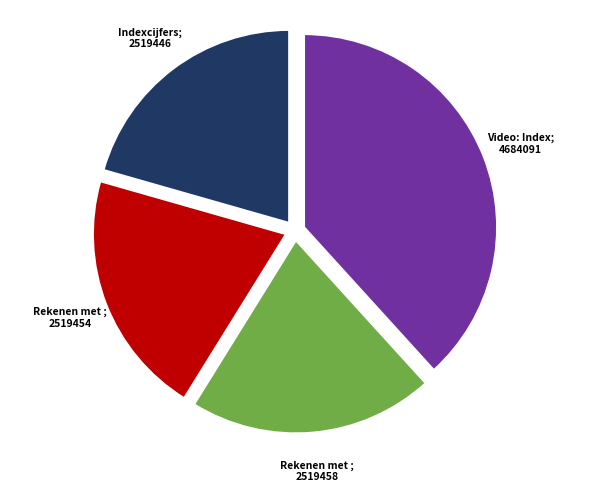

Is there any slice that represents more than half of the pie?

No